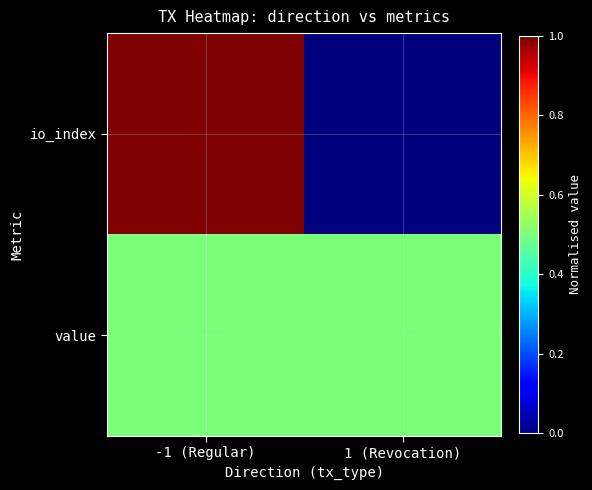

At -1 (Regular), list the series in order from smallest to largest.

value, io_index